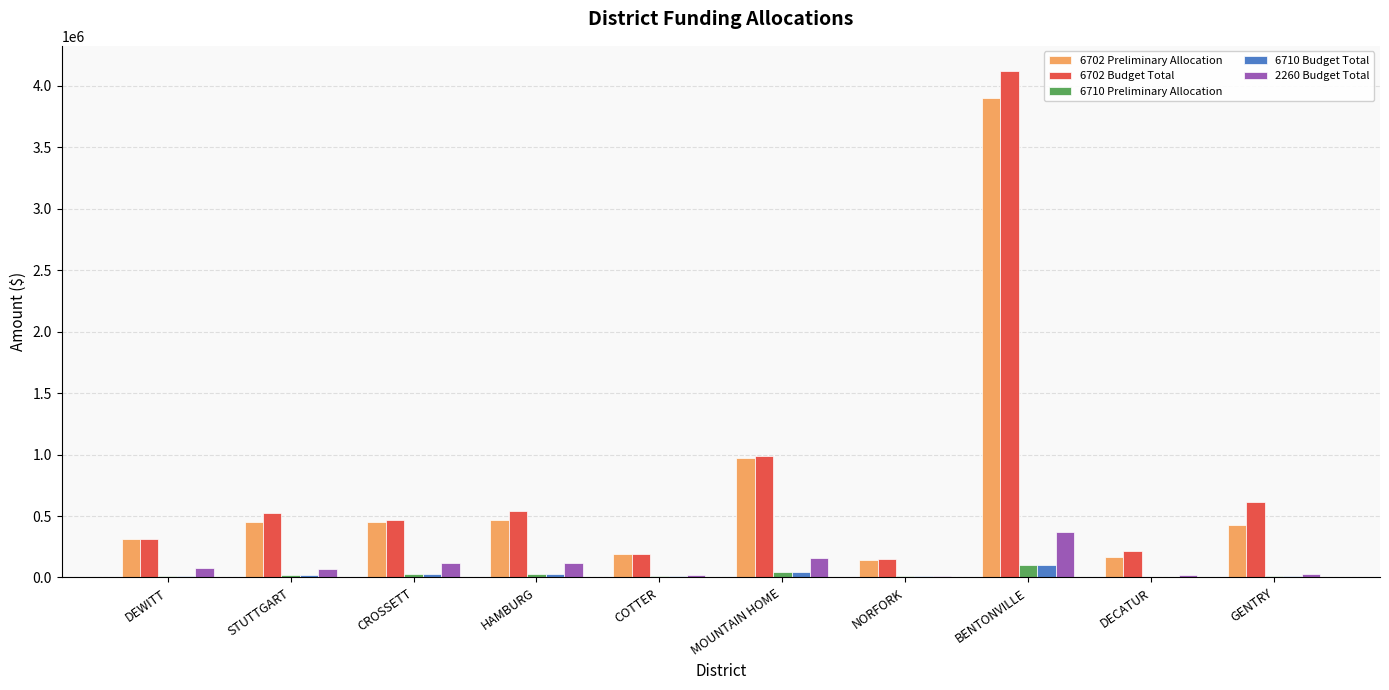

At which label does 6702 Budget Total reach its peak?

BENTONVILLE